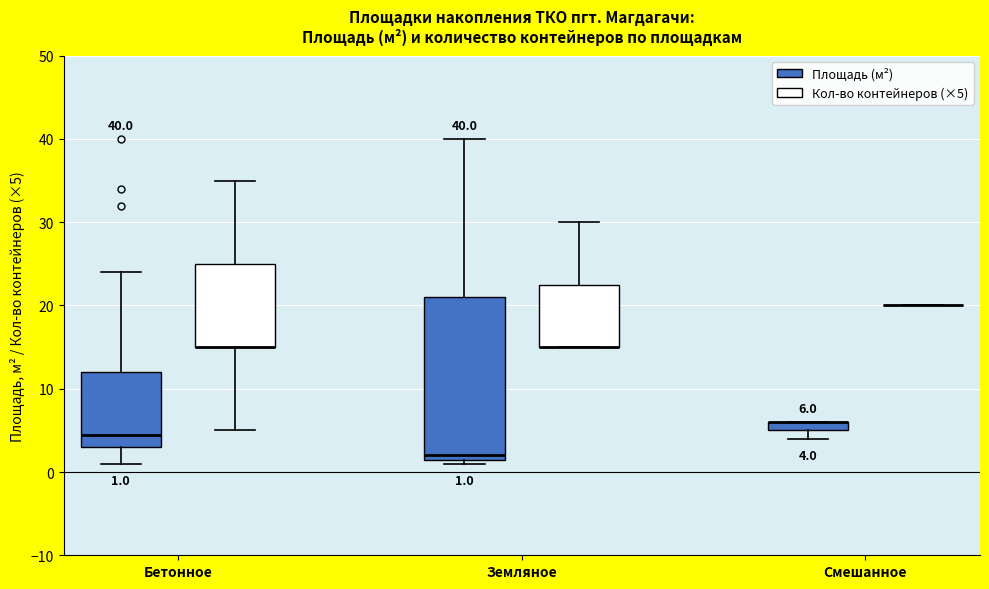

Comparing the boxes themselves (not the whiskers), which one is the tallest?

Земляное (Площадь (м²))